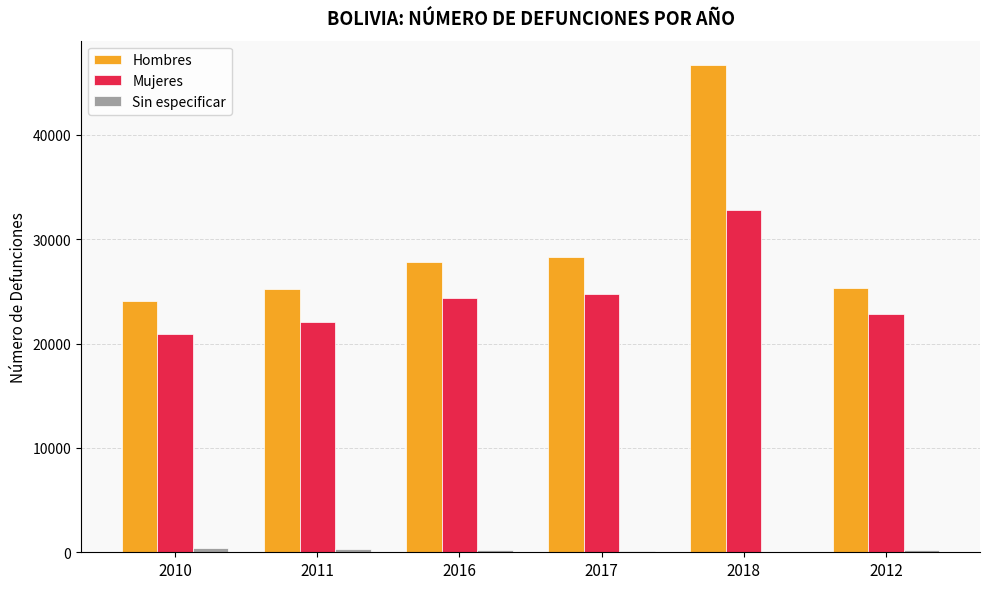

True or false: Mujeres has a value of 10690 at 2012.

False